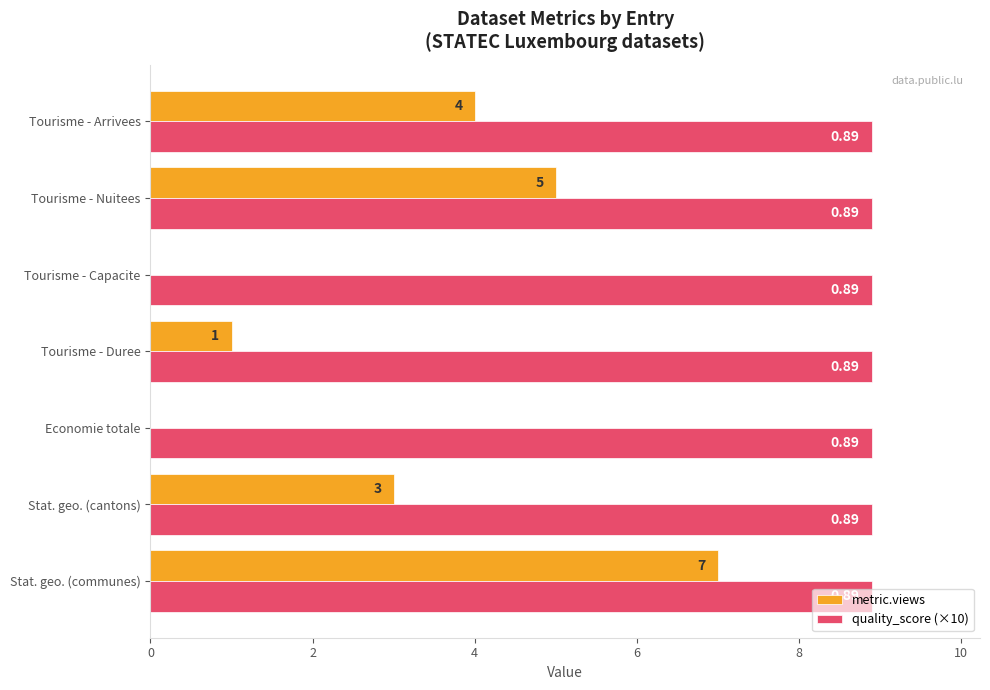

What are all the series names shown in the legend?

metric.views, quality_score (×10)